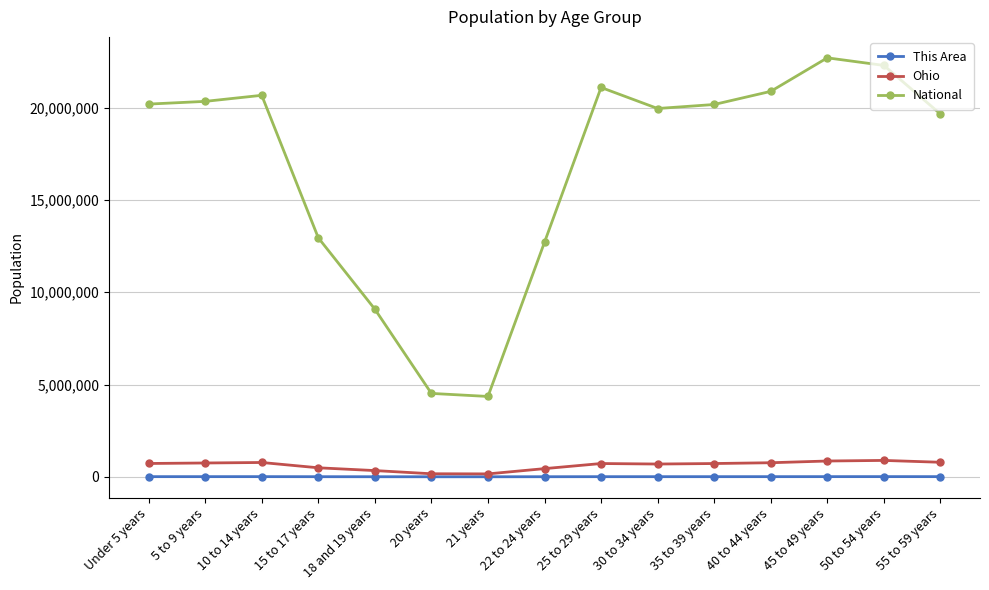

True or false: National and Ohio intersect in this chart.

False